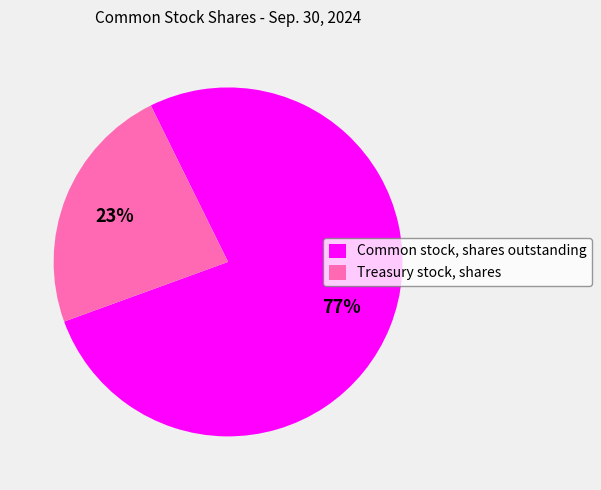

To the nearest percent, what is the average slice percentage?

50%